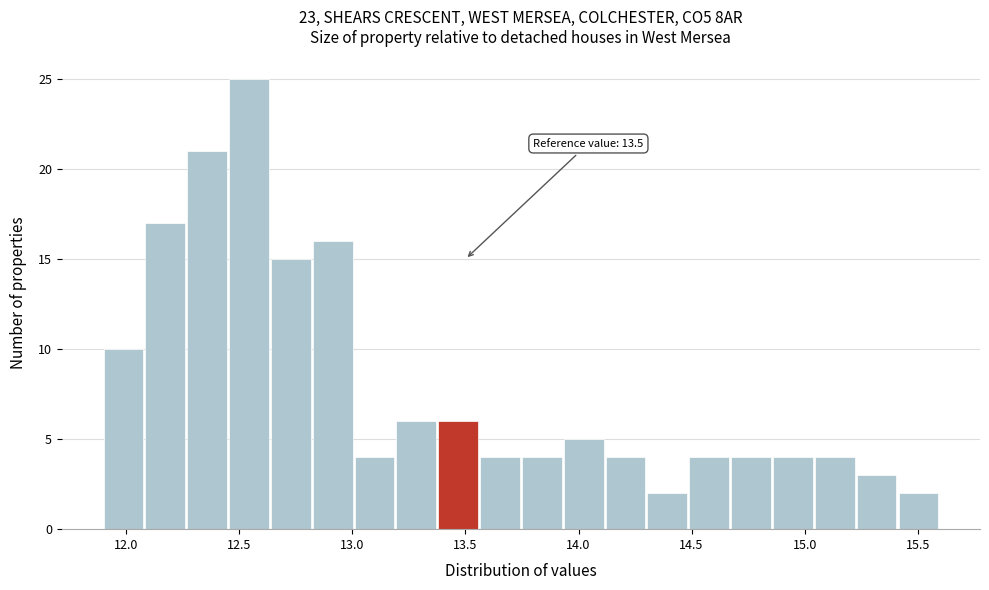

Around what value on the x-axis is the tallest bar? Give the approximate position of its centre, as read against the axis.

12.55